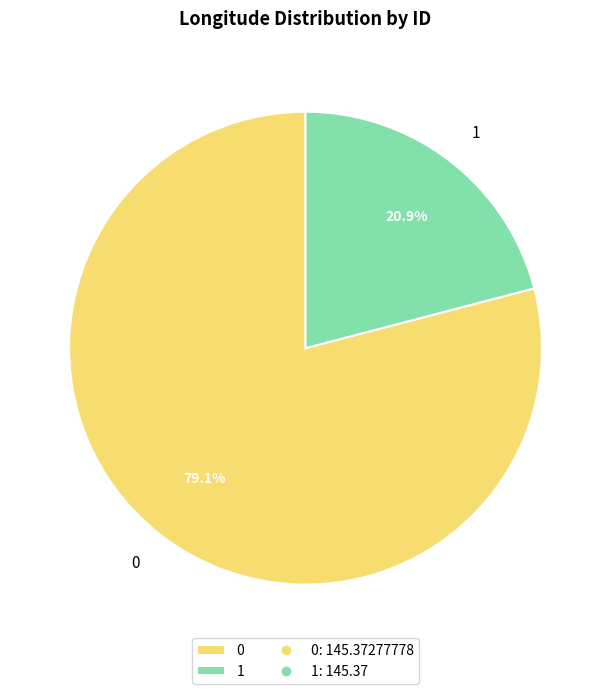

What percentage do 1 and 0 together represent?

100.0%